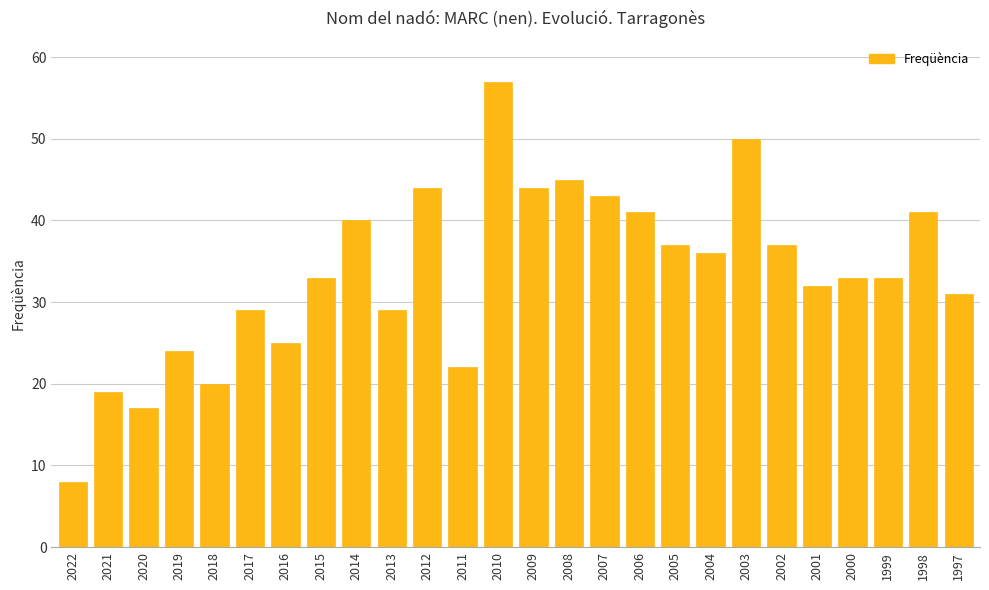

At which category does the chart reach its minimum across all series?

2022